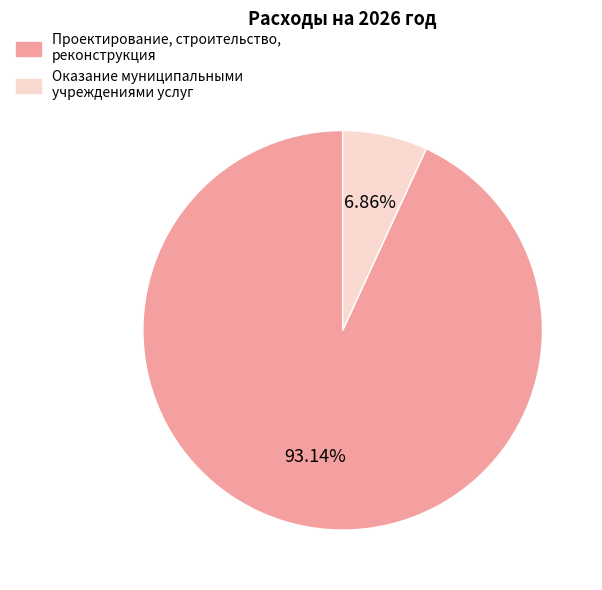

How many slices are in this pie chart?

2